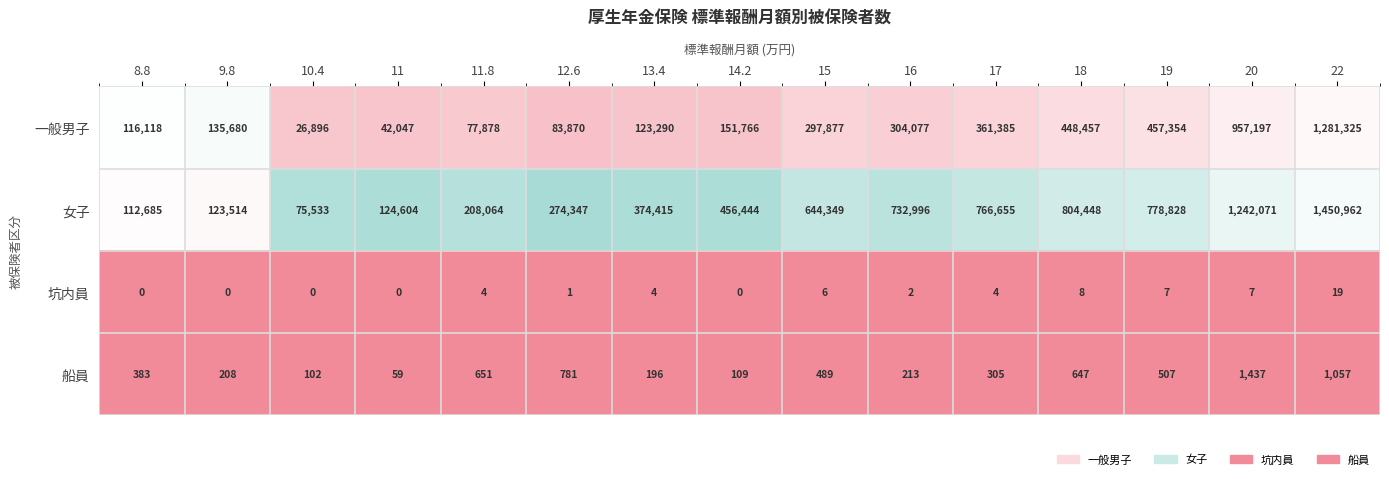

The 一般男子 series shows 1281325 at 22. True or false?

True